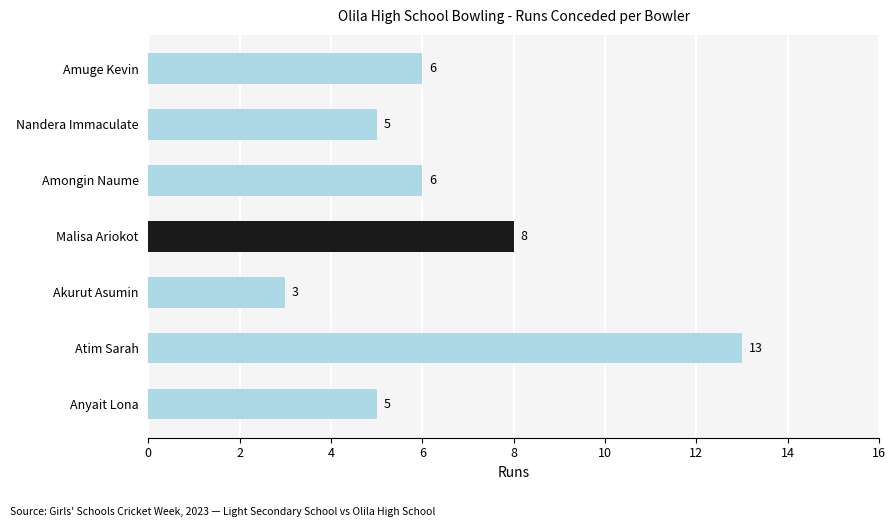

What is the sum of all values?

46